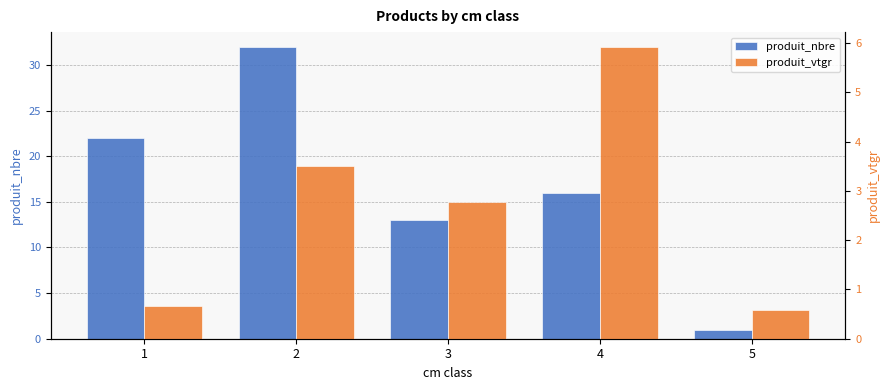

Reading left to right, list all the values displayed in this chart.

produit_nbre: 1=22.0	2=32.0	3=13.0	4=16.0	5=1.0
produit_vtgr: 1=0.7	2=3.5	3=2.8	4=5.9	5=0.6